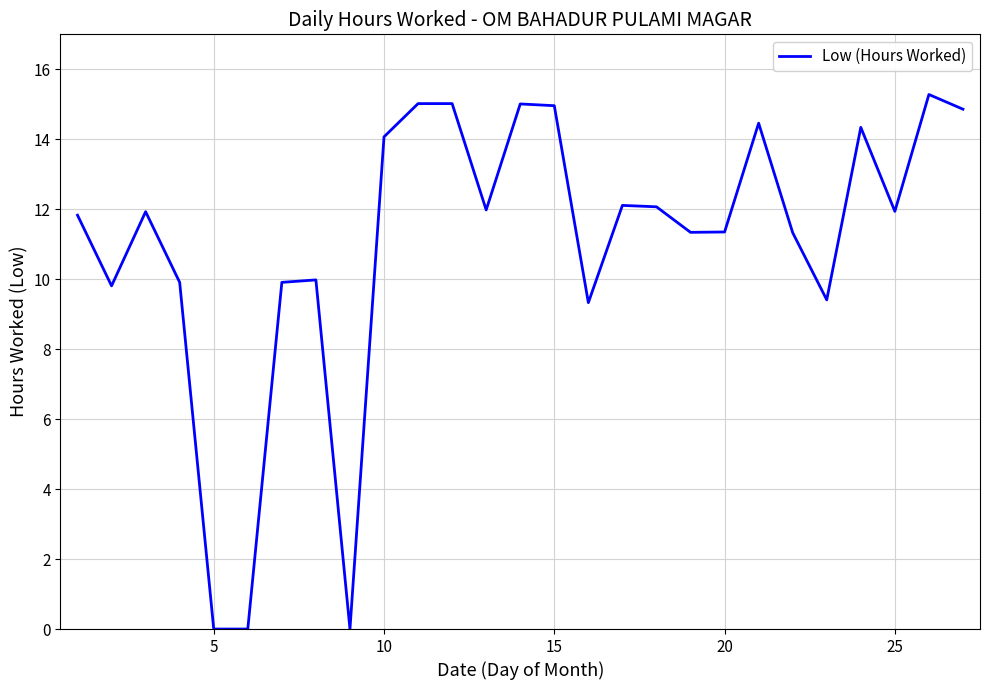

What is the maximum value shown in the chart?

15.3